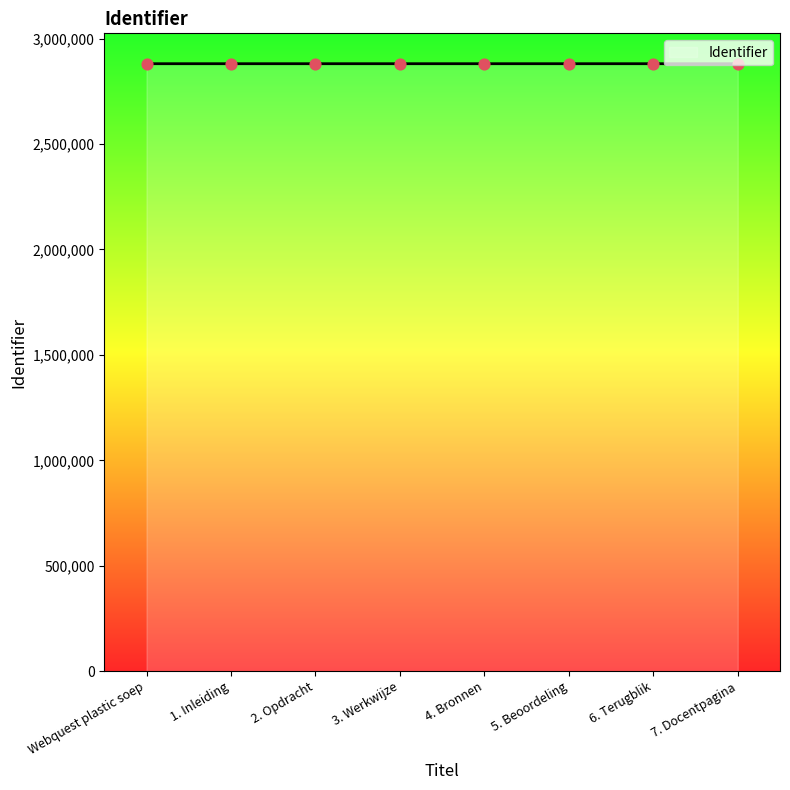

What is the ratio of the value at 3. Werkwijze to the value at 4. Bronnen?

1.0